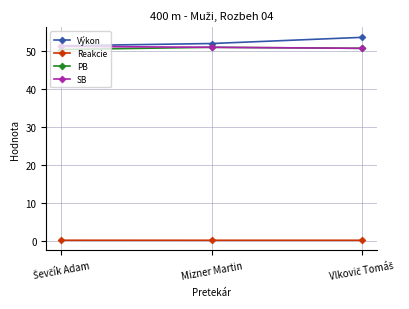

The PB series shows 50.9 at Mizner Martin. True or false?

True